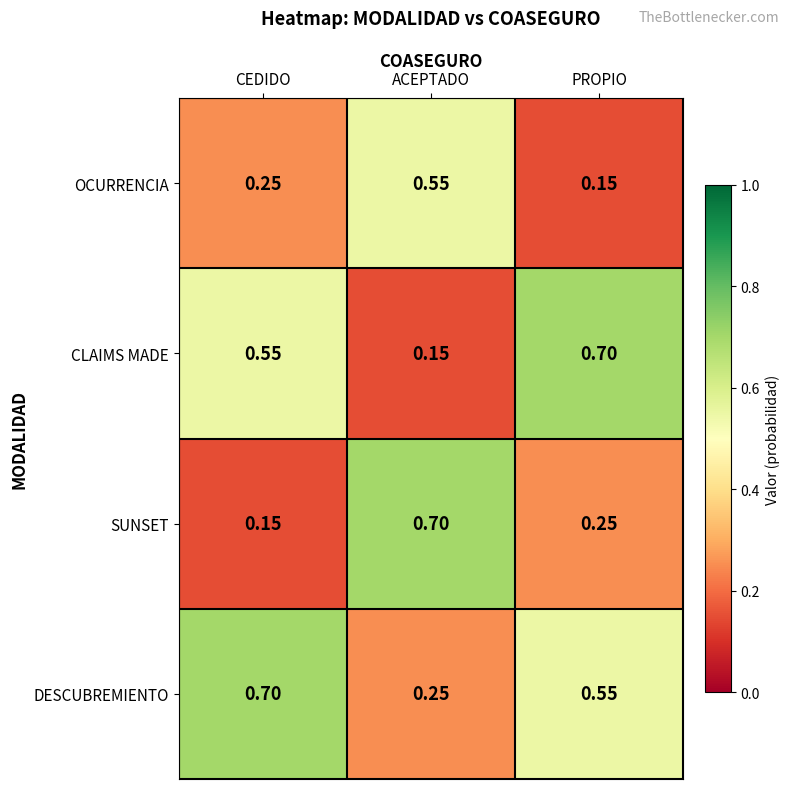

At which label is SUNSET closest to 0?

CEDIDO